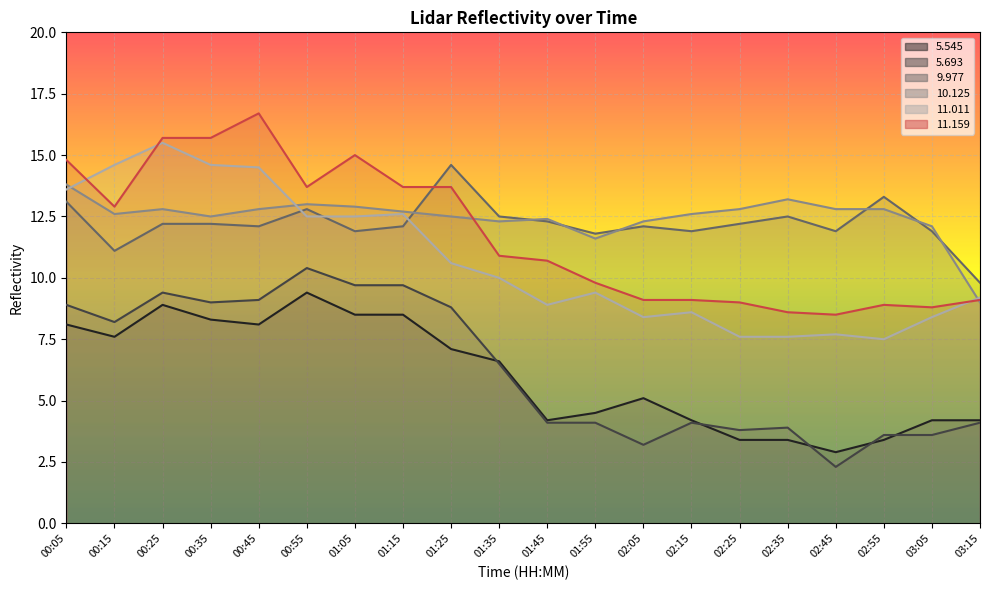

At which label does  10.125 first exceed 12?

00:05